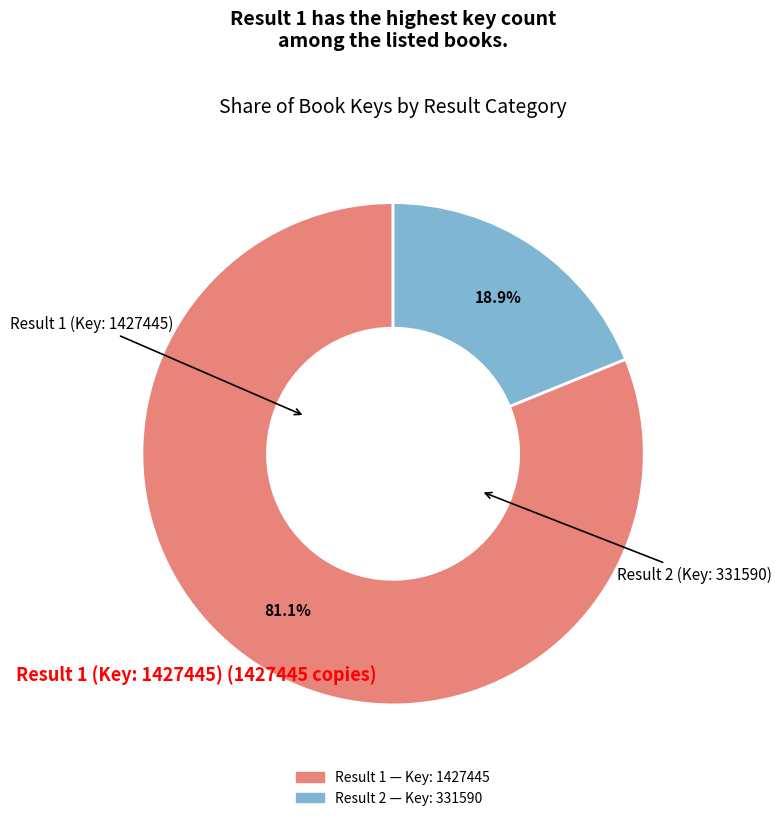

Does any single category account for the majority?

Yes